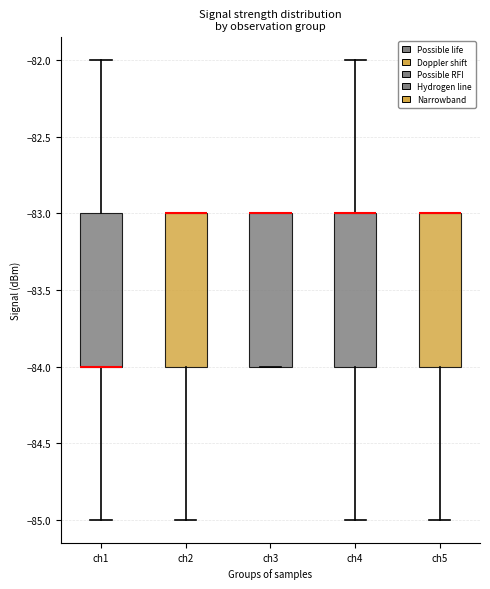

Reading left to right, transcribe this box plot: for each box, give where its median line is, the range the box spans, and where its two whiskers end, as read against the y-axis. The values are not printed on the chart, so give them approximately, as read against the axis.

ch1: median -84 (drawn on the box's lower edge), box -84 to -83, whiskers -85 to -82
ch2: median -83 (drawn on the box's upper edge), box -84 to -83, whiskers -85 to -83
ch3: median -83 (drawn on the box's upper edge), box -84 to -83, whiskers -84 to -83
ch4: median -83 (drawn on the box's upper edge), box -84 to -83, whiskers -85 to -82
ch5: median -83 (drawn on the box's upper edge), box -84 to -83, whiskers -85 to -83